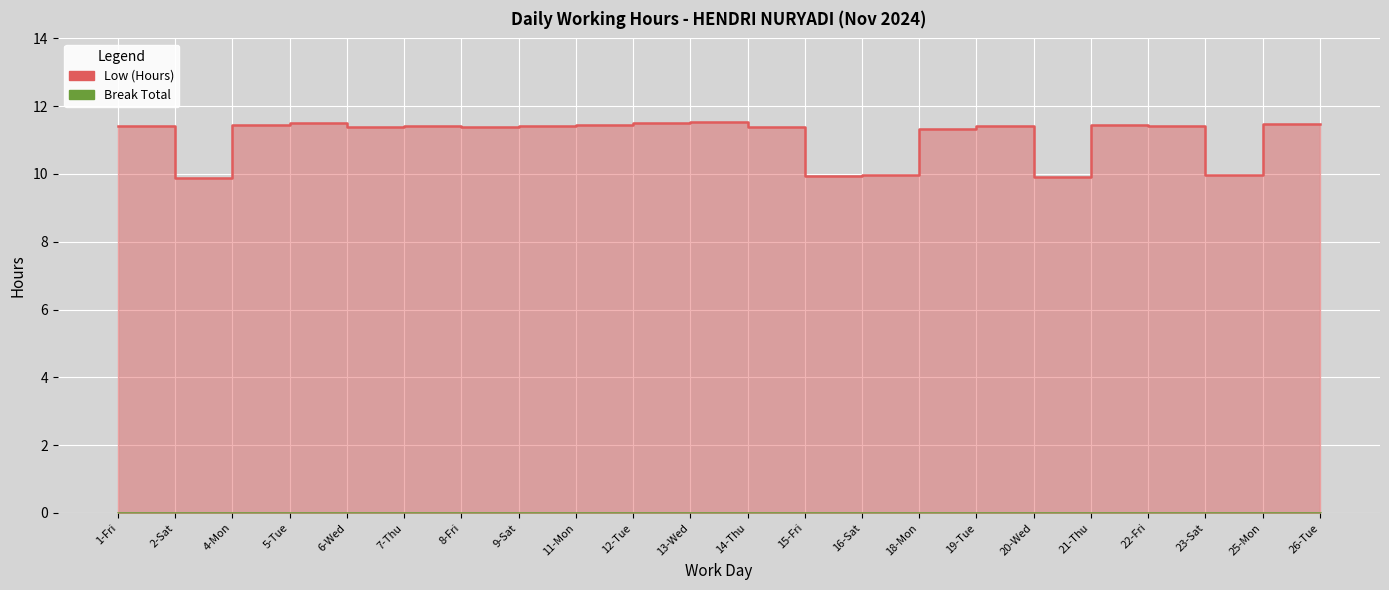

What is the sum of the values at 6-Wed and 19-Tue?

22.8